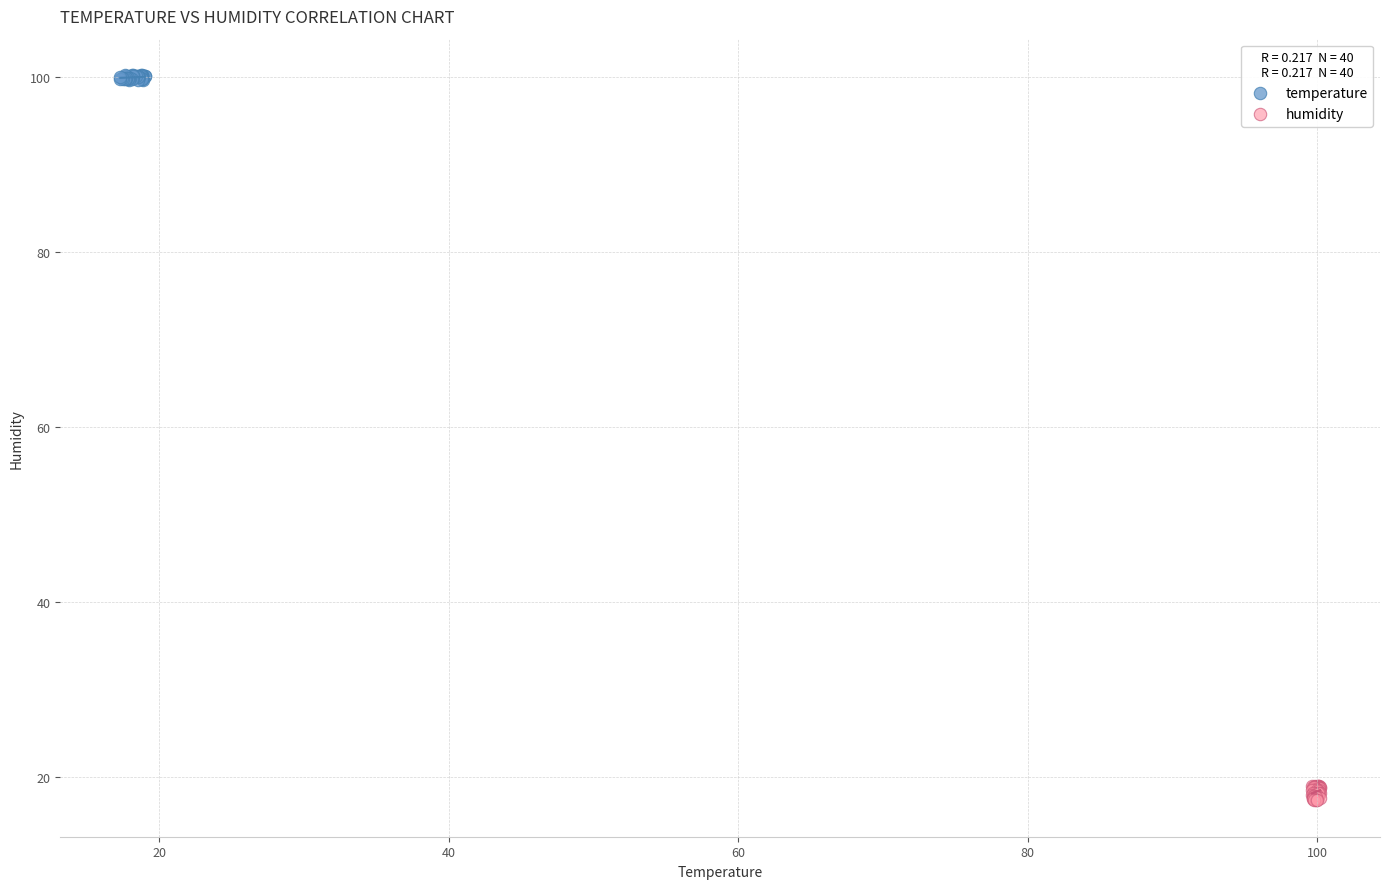

Which series reaches the minimum Y coordinate?

humidity